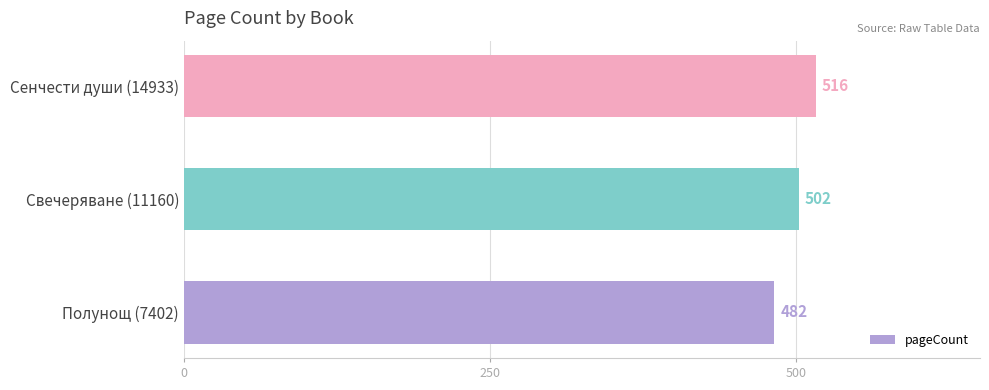

What is the greatest value displayed?

516